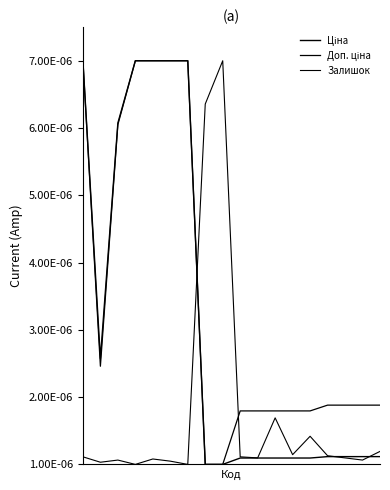

Is this an area chart (filled region under the line)?

No